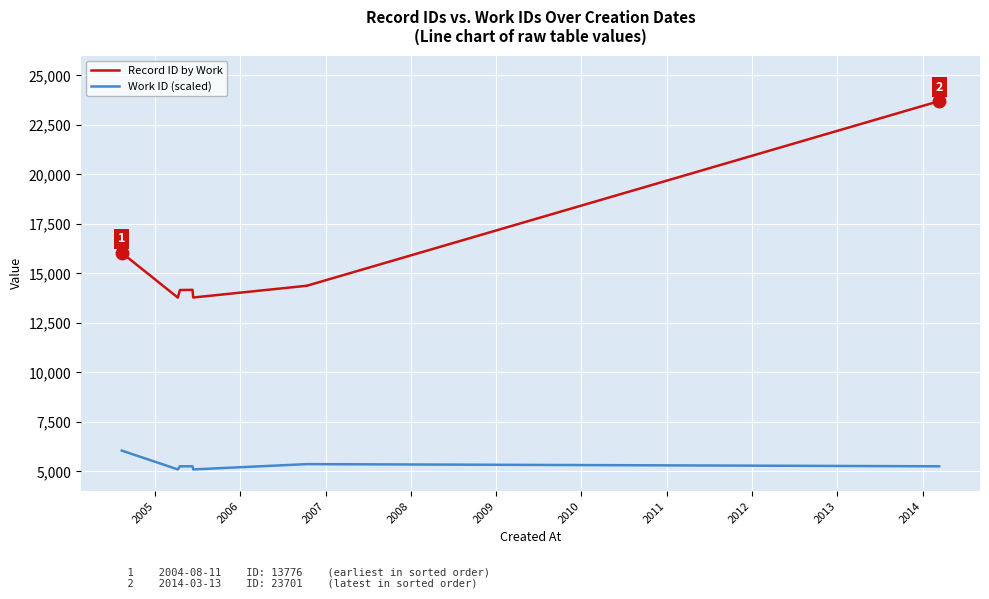

In Record ID by Work, how many points are lower than both neighbors (excluding endpoints)?

2